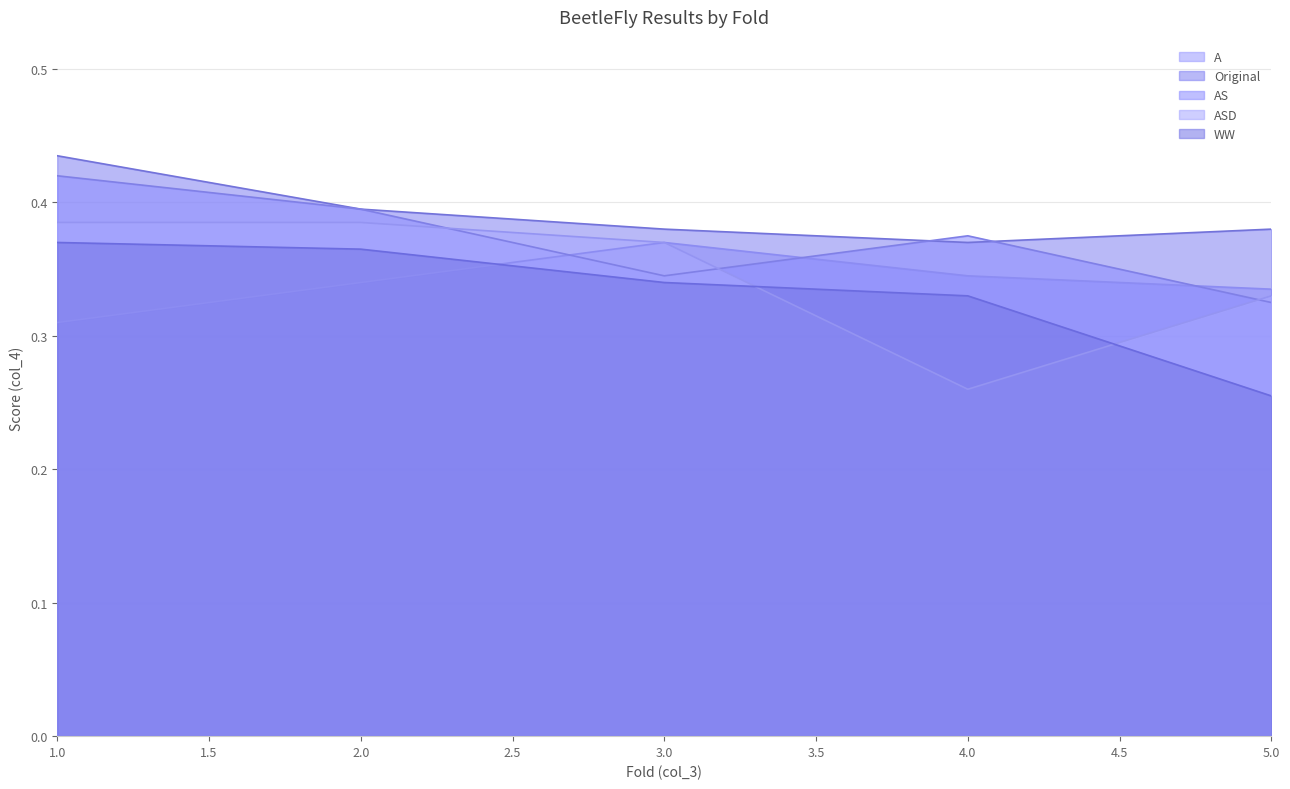

True or false: A and WW cross at least once.

True